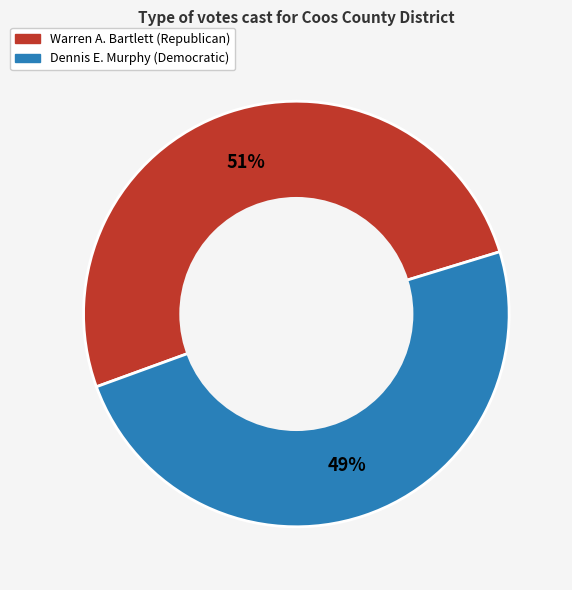

What is the ratio of the value at Dennis E. Murphy (Democratic) to the value at Warren A. Bartlett (Republican)?

1.0